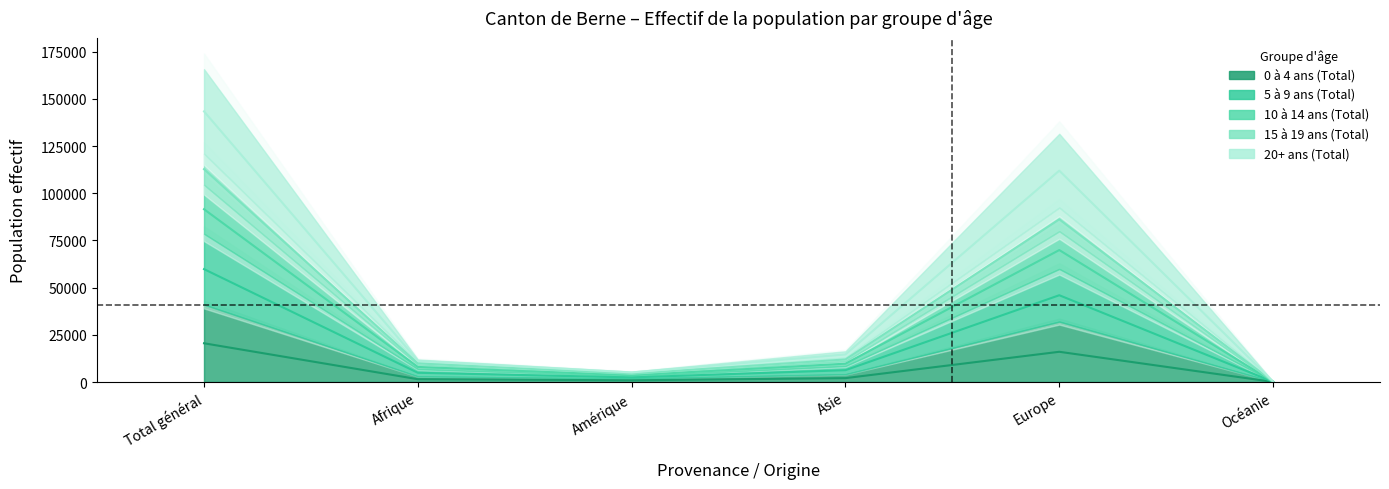

Read the 10 à 14 ans (Total) value at Total général.

112748.0